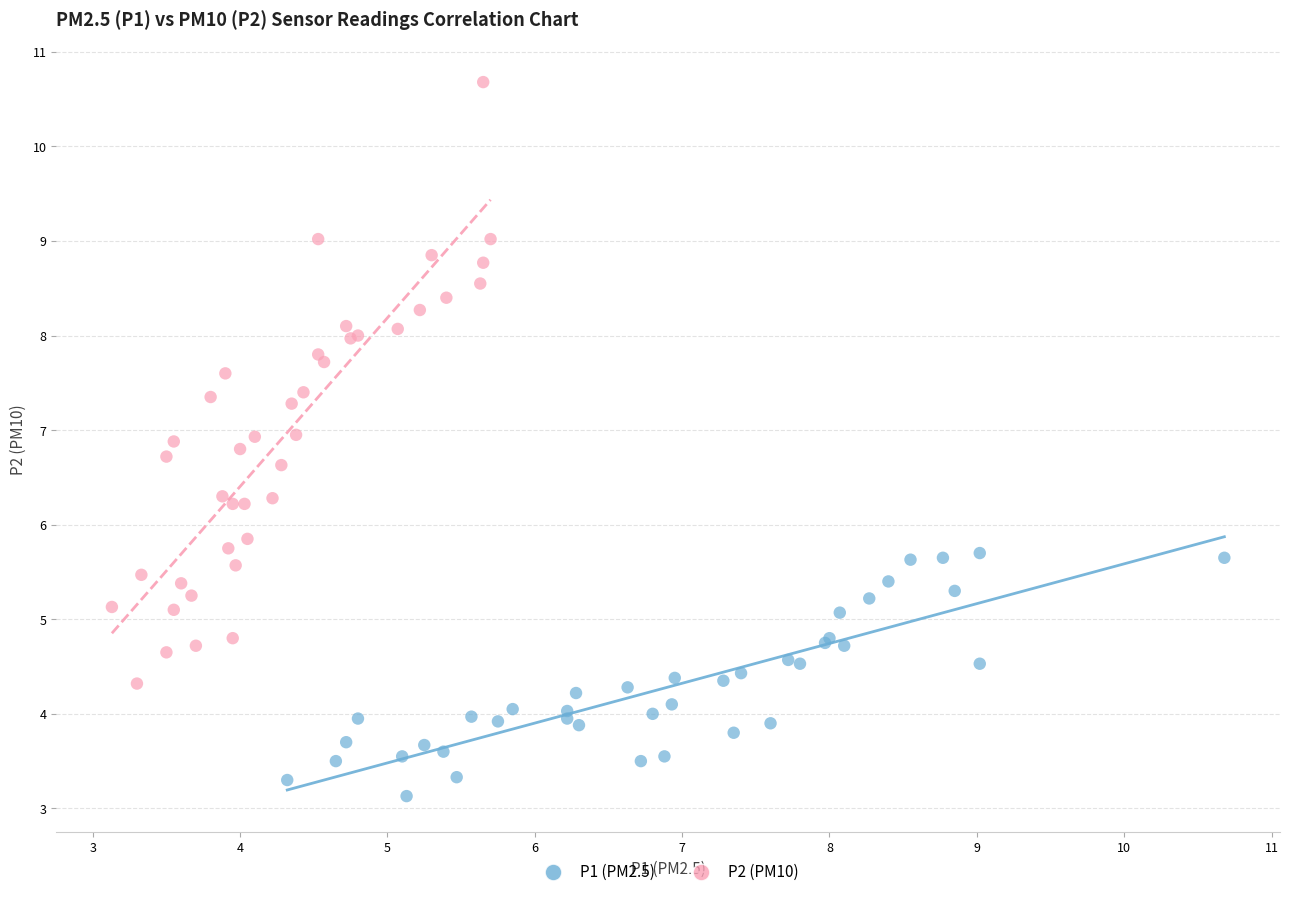

Which series has the widest spread of Y values?

P2 (PM10)